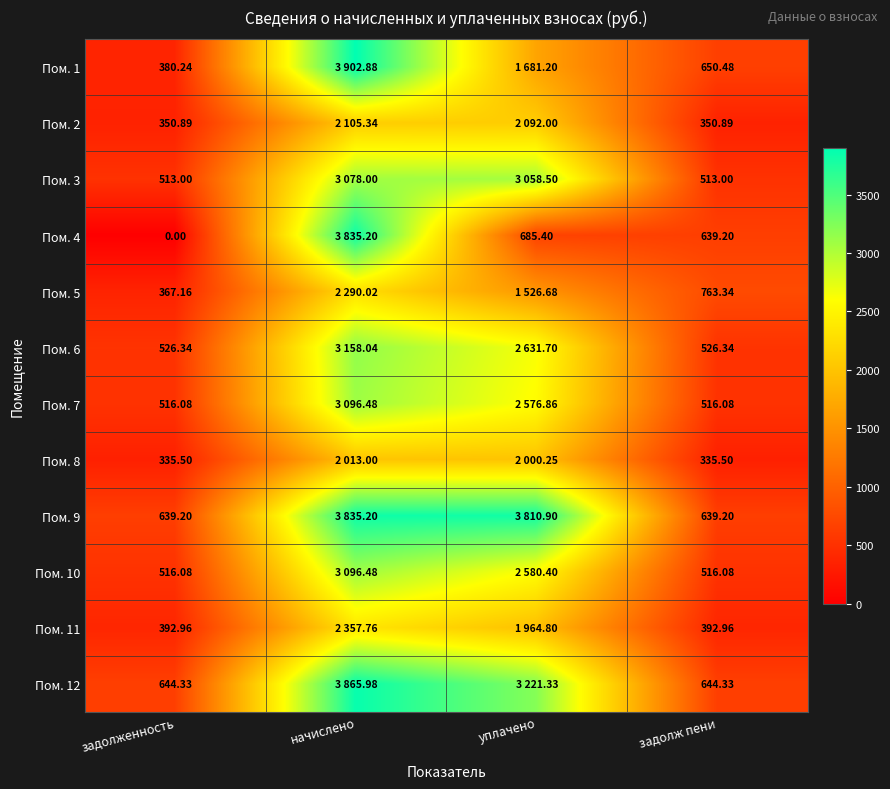

What is the approximate value of Пом. 5 at задолж пени?

763.3